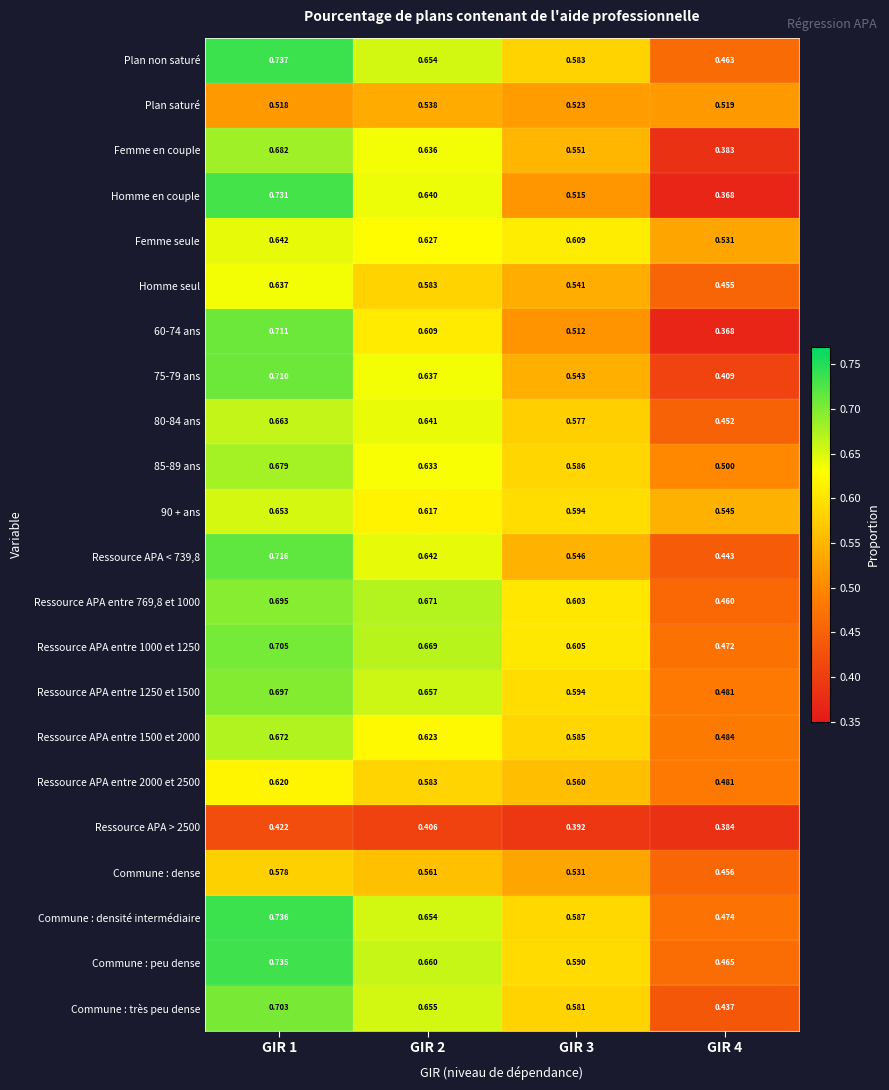

Between GIR 3 and GIR 4, which series saw the biggest shift?

Femme en couple